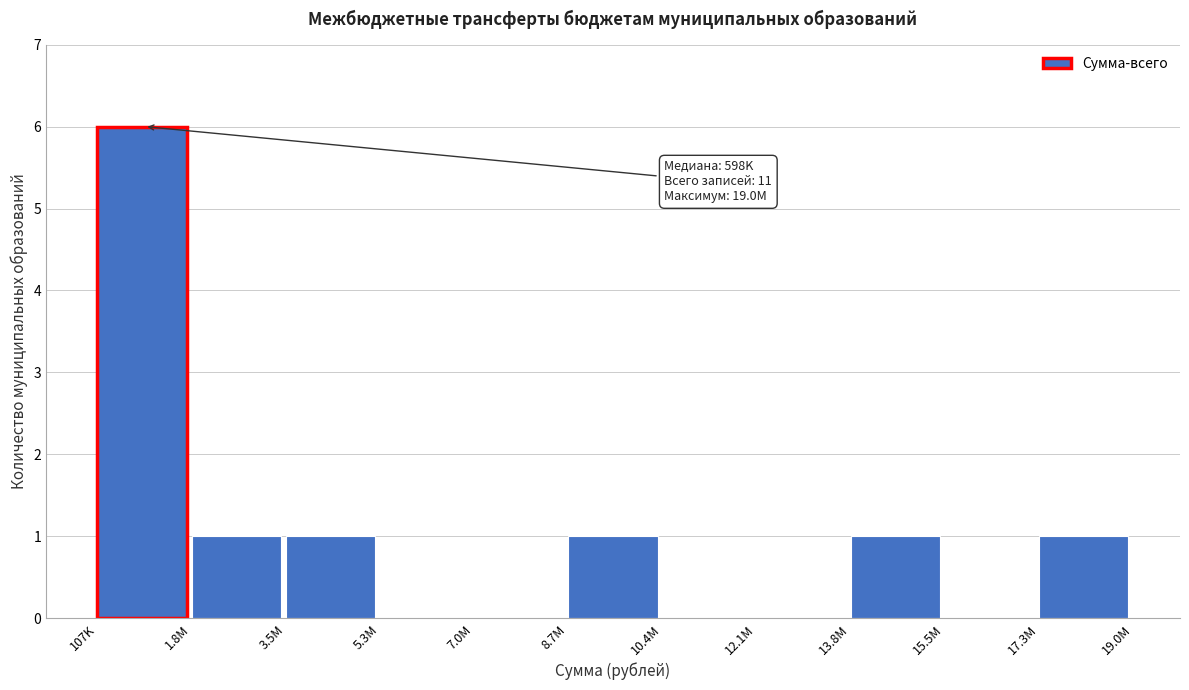

Reading right to left, what are all the values shown in this chart?

17.3M=1	15.5M=0	13.8M=1	12.1M=0	10.4M=0	8.7M=1	7.0M=0	5.3M=0	3.5M=1	1.8M=1	107K=6